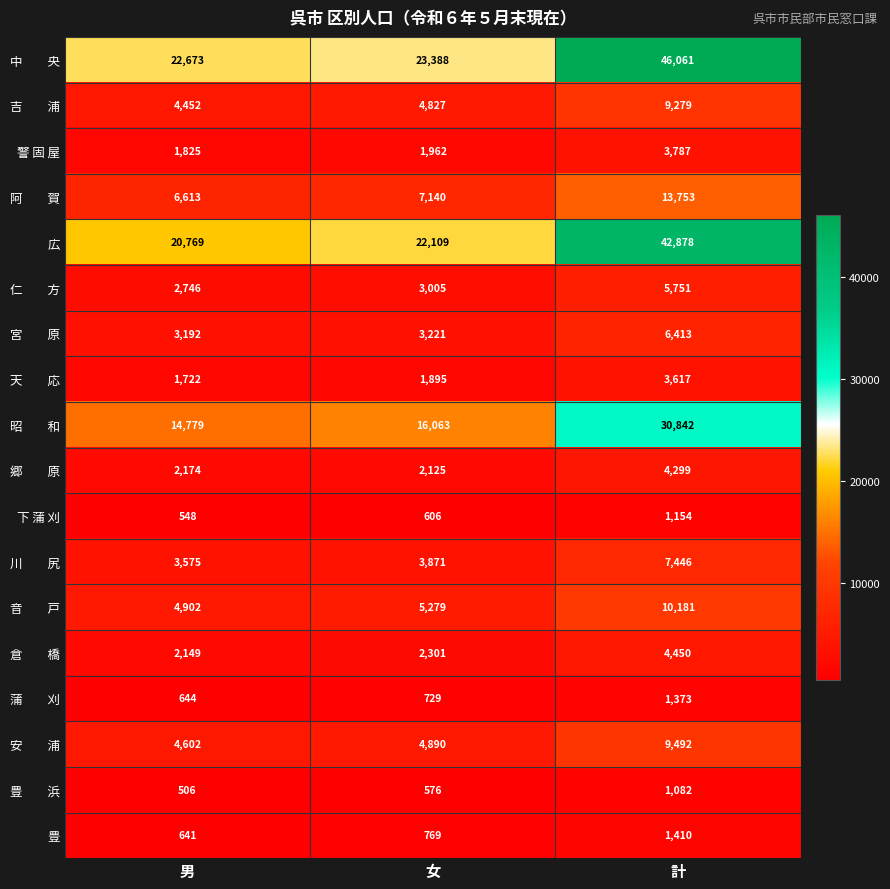

What is the sum of the 豊 values at 男 and 計?

2051